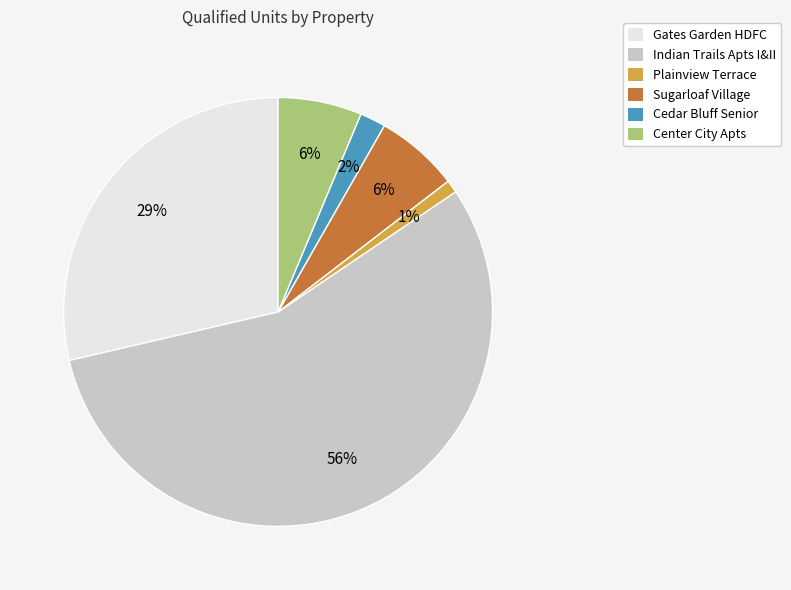

Between Plainview Terrace and Center City Apts, which is larger?

Center City Apts